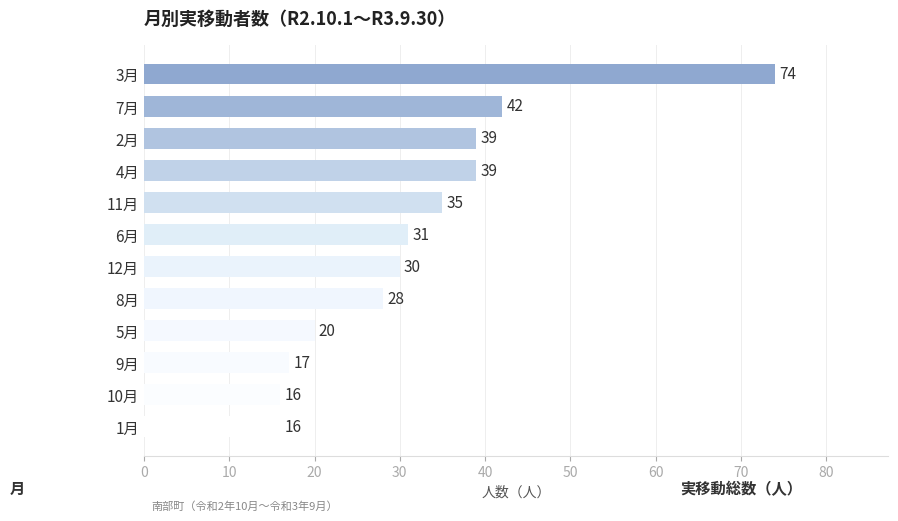

At which category does the chart reach its peak across all series?

3月